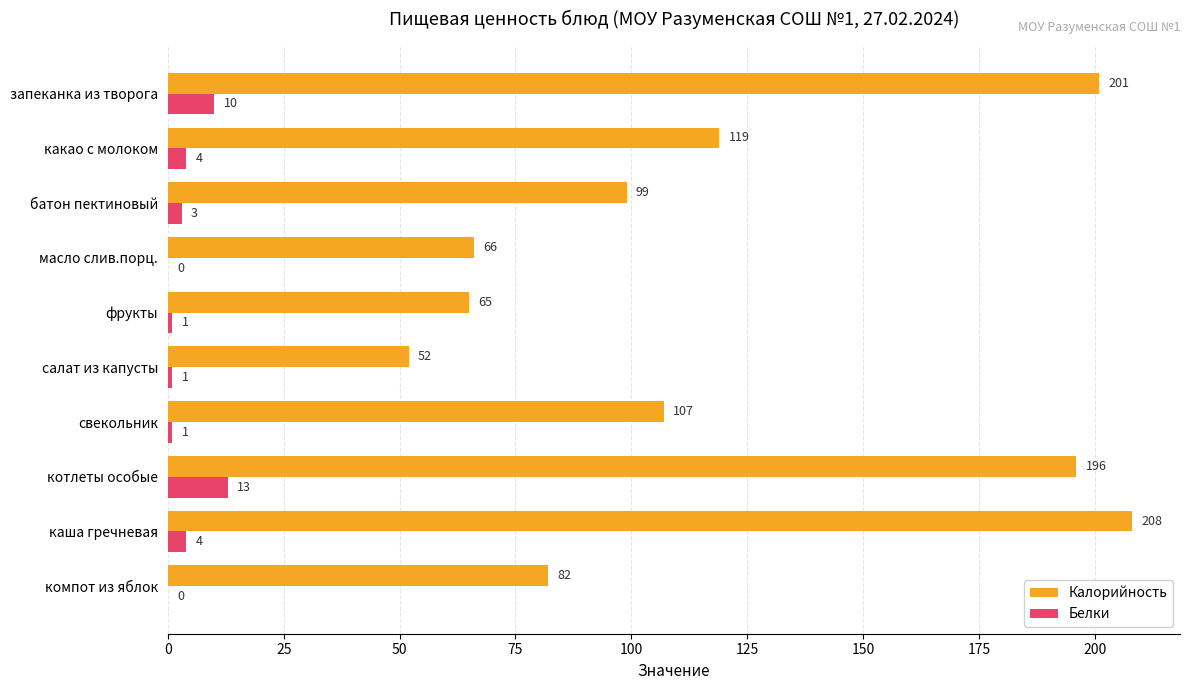

Between запеканка из творога and компот из яблок, which series saw the biggest shift?

Калорийность